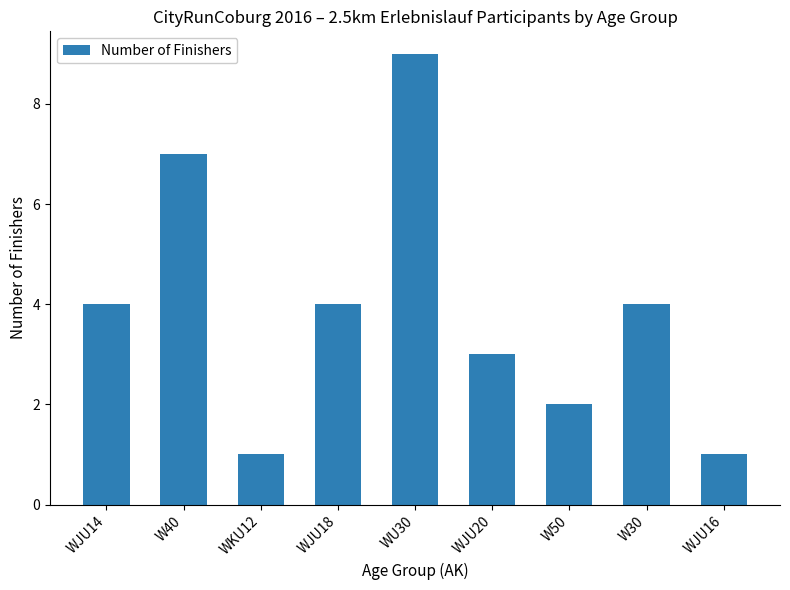

What is the sum of all values?

35